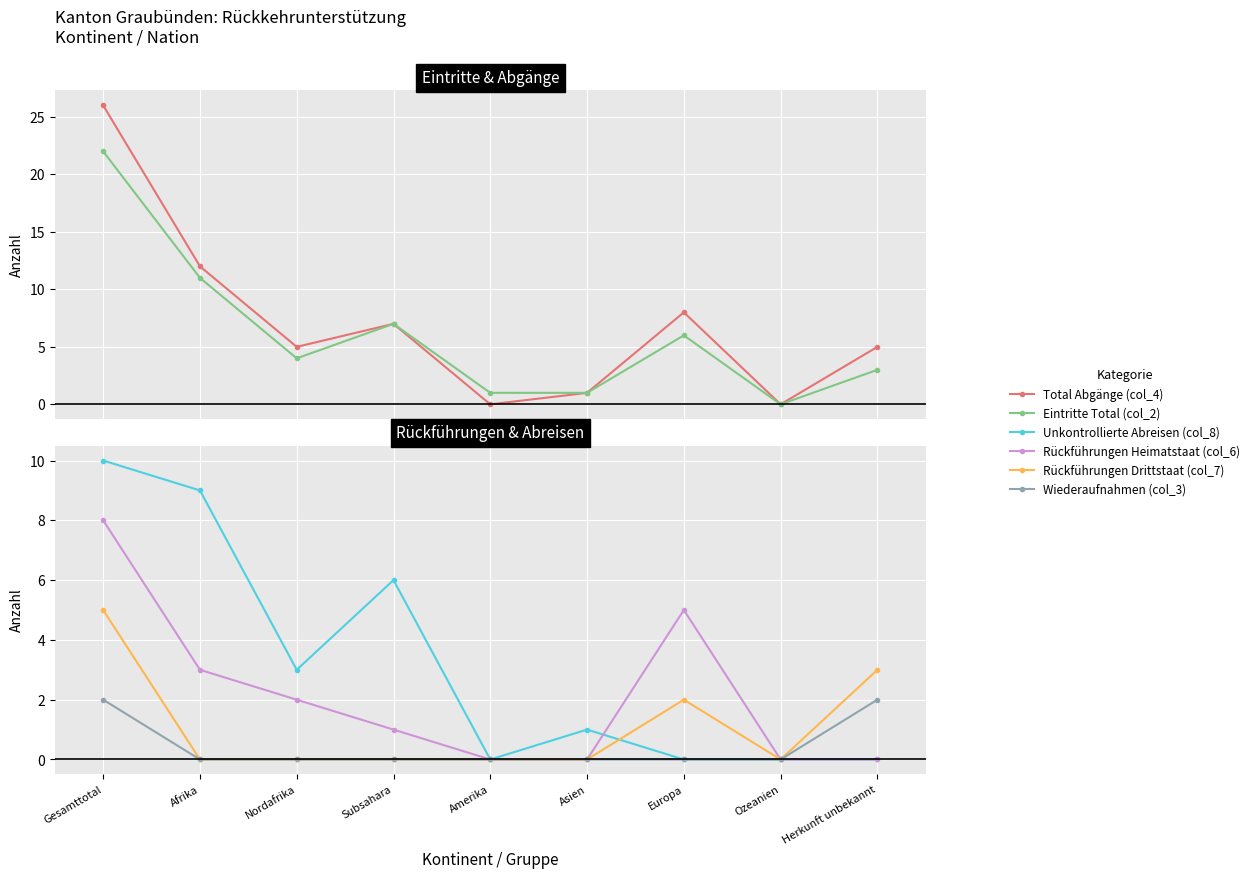

What are all the series names shown in the legend?

Total Abgänge (col_4), Eintritte Total (col_2), Unkontrollierte Abreisen (col_8), Rückführungen Heimatstaat (col_6), Rückführungen Drittstaat (col_7), Wiederaufnahmen (col_3)